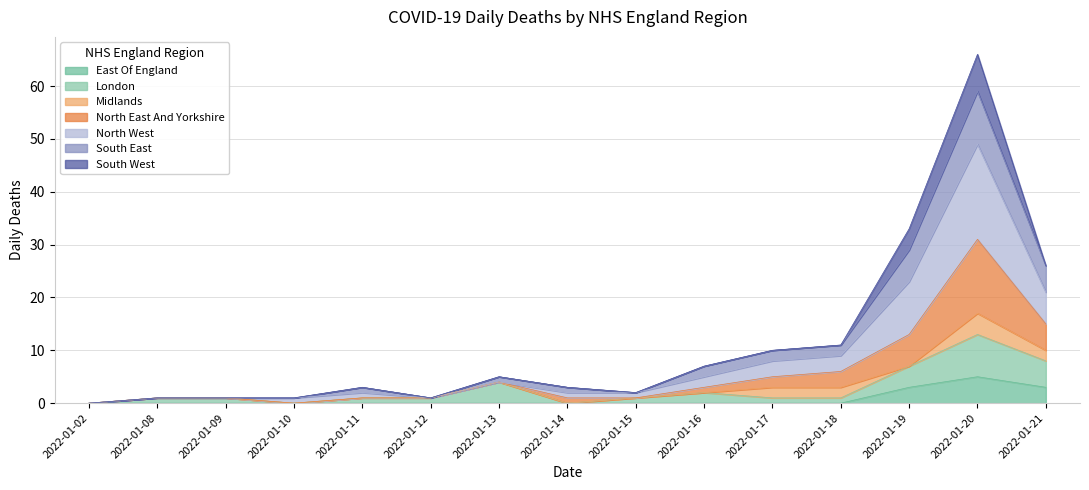

At which category is the sum across all series the highest?

2022-01-20